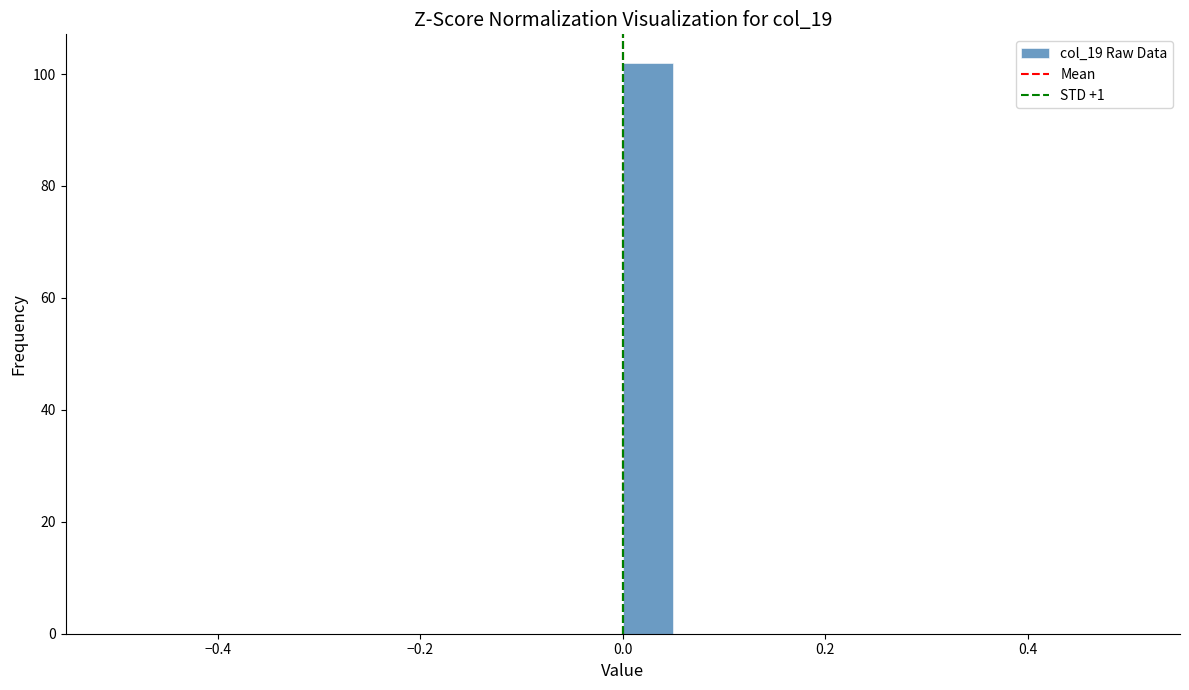

Read against the x-axis, roughly where is the centre of the tallest bar?

0.02